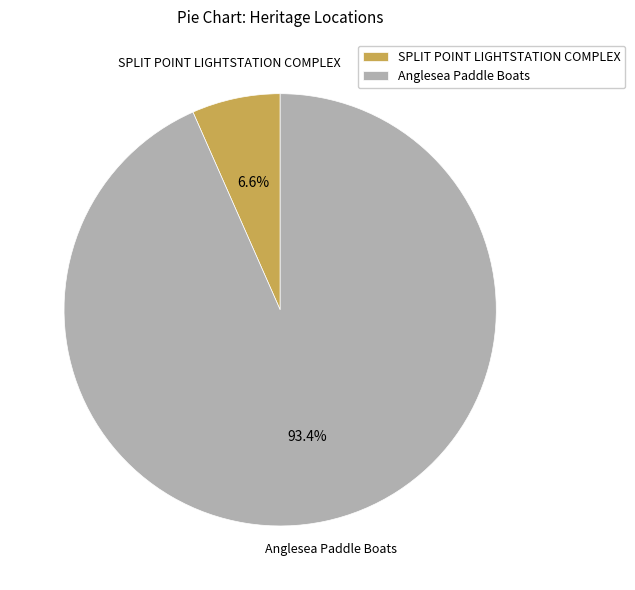

To the nearest percent, what is the average slice percentage?

50%